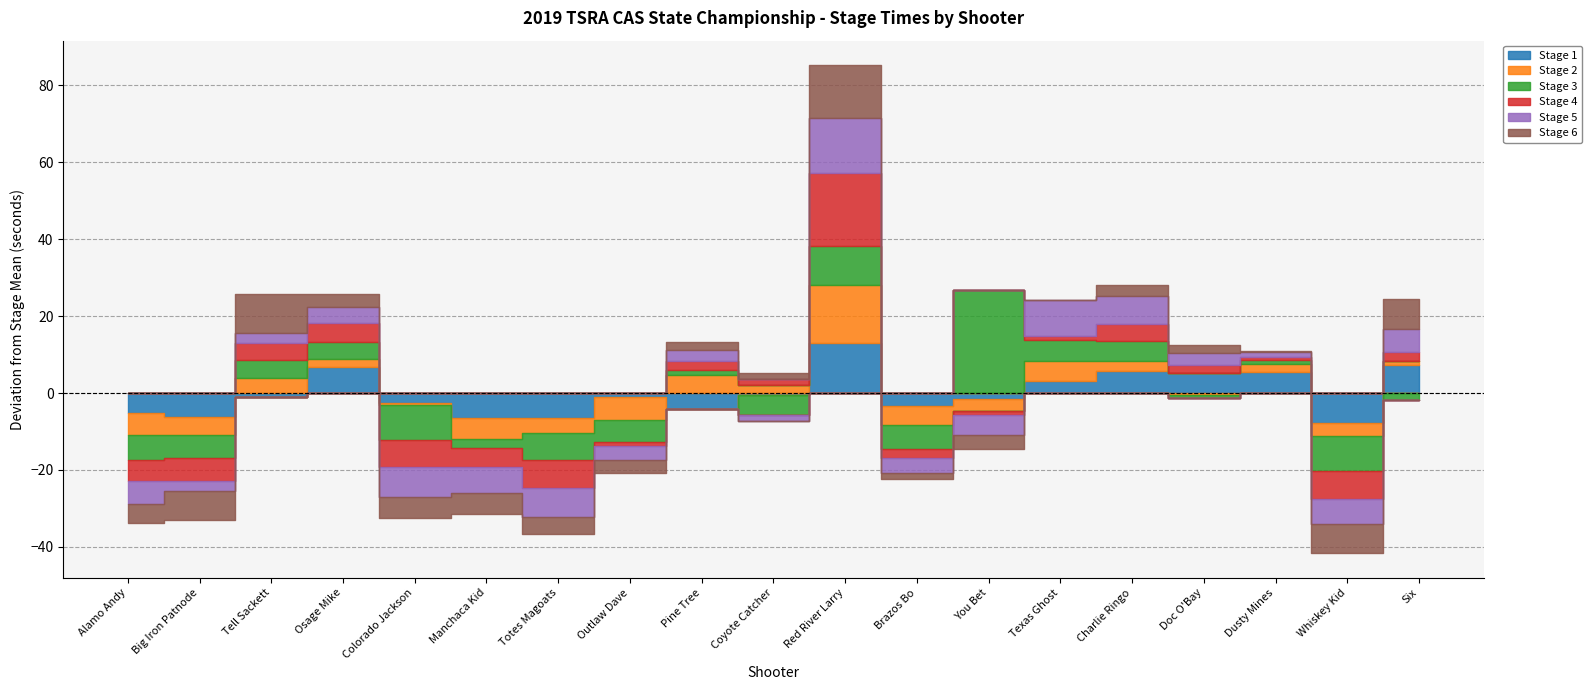

What is the difference between the Stage 2 values at Pine Tree and Outlaw Dave?

10.8